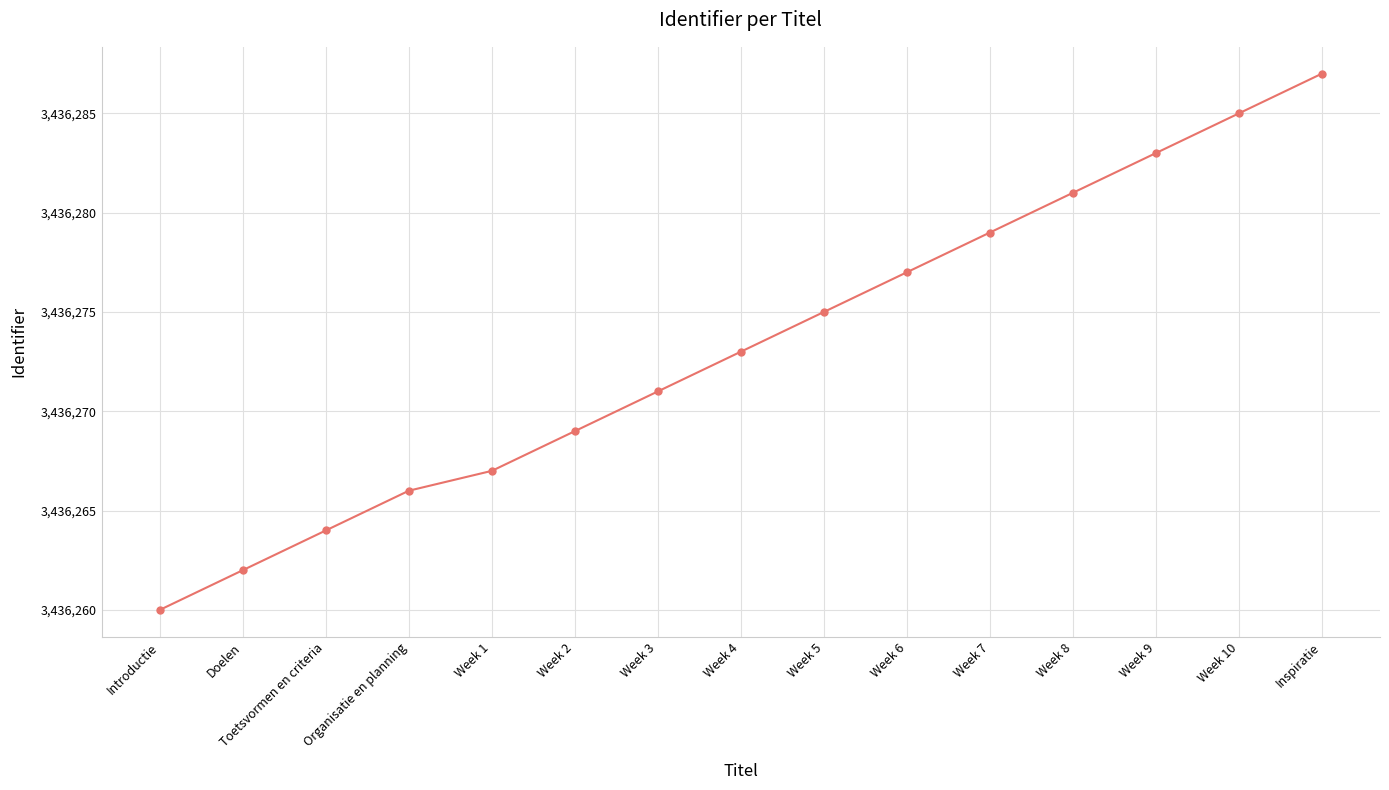

What is the approximate value at Week 9, to the nearest 10?

3436280